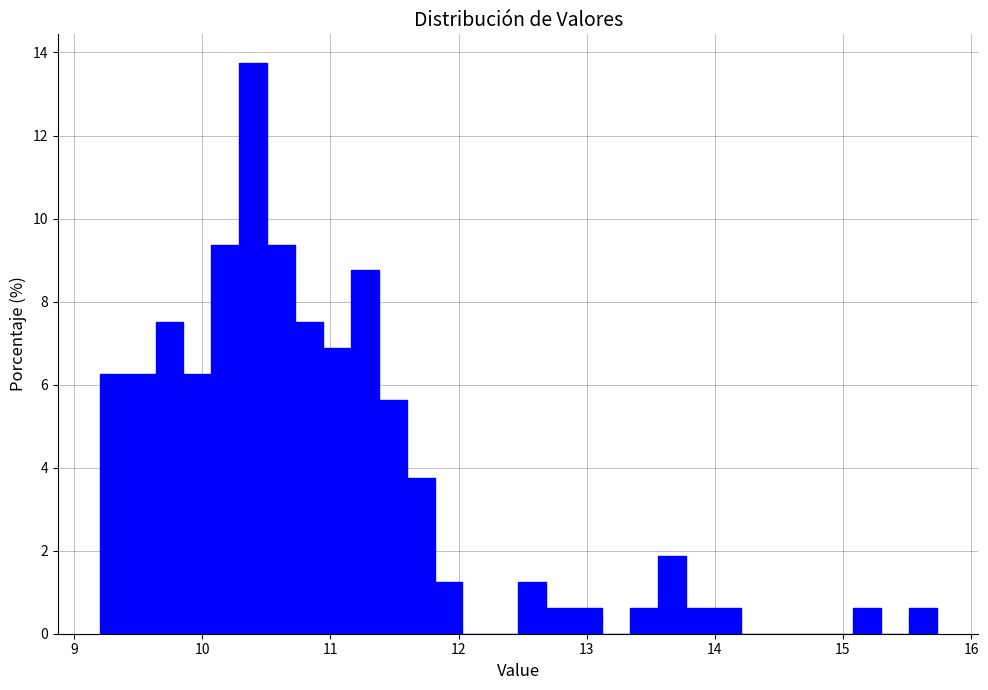

Read against the x-axis, roughly where is the centre of the tallest bar?

10.4